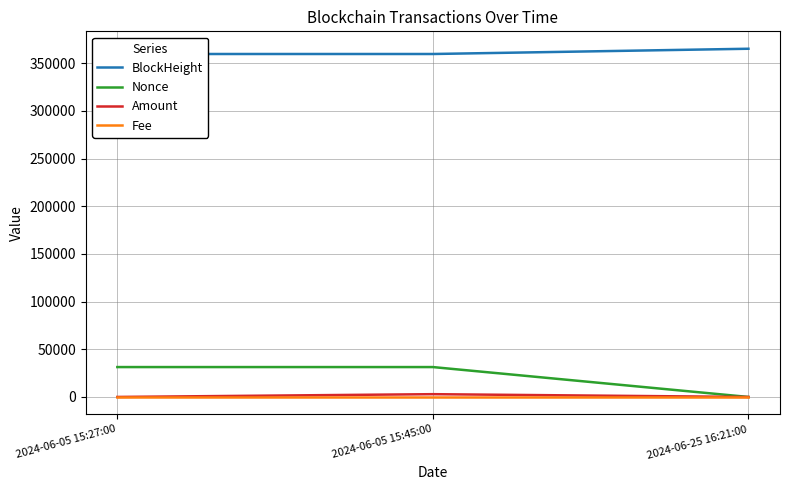

How many lines are shown in the chart?

4